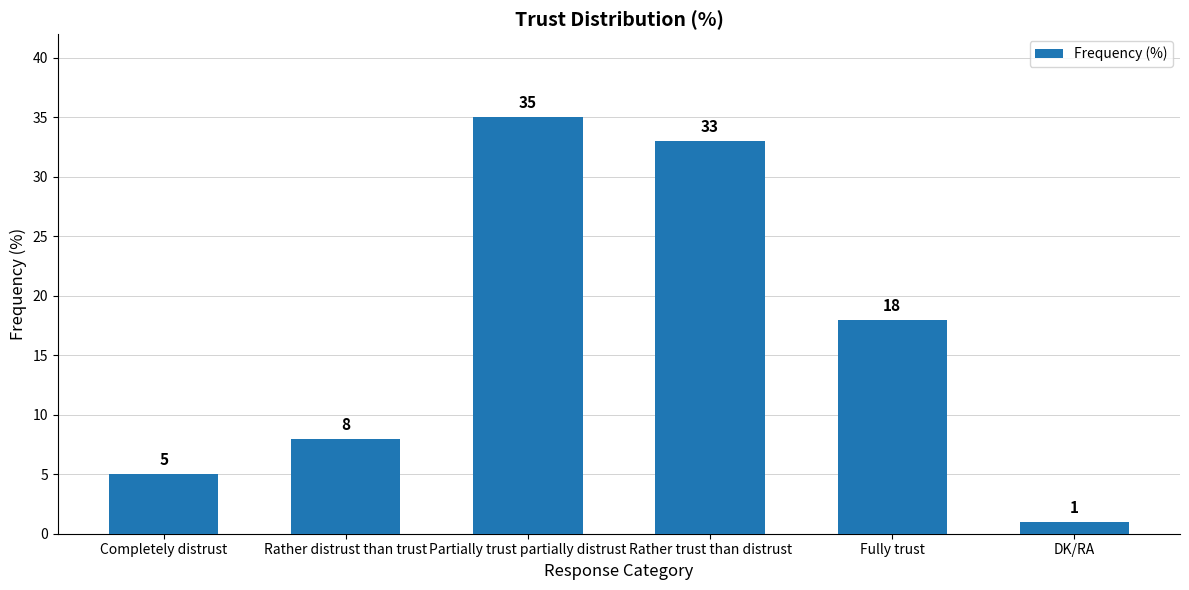

The value at Fully trust is 18. True or false?

True